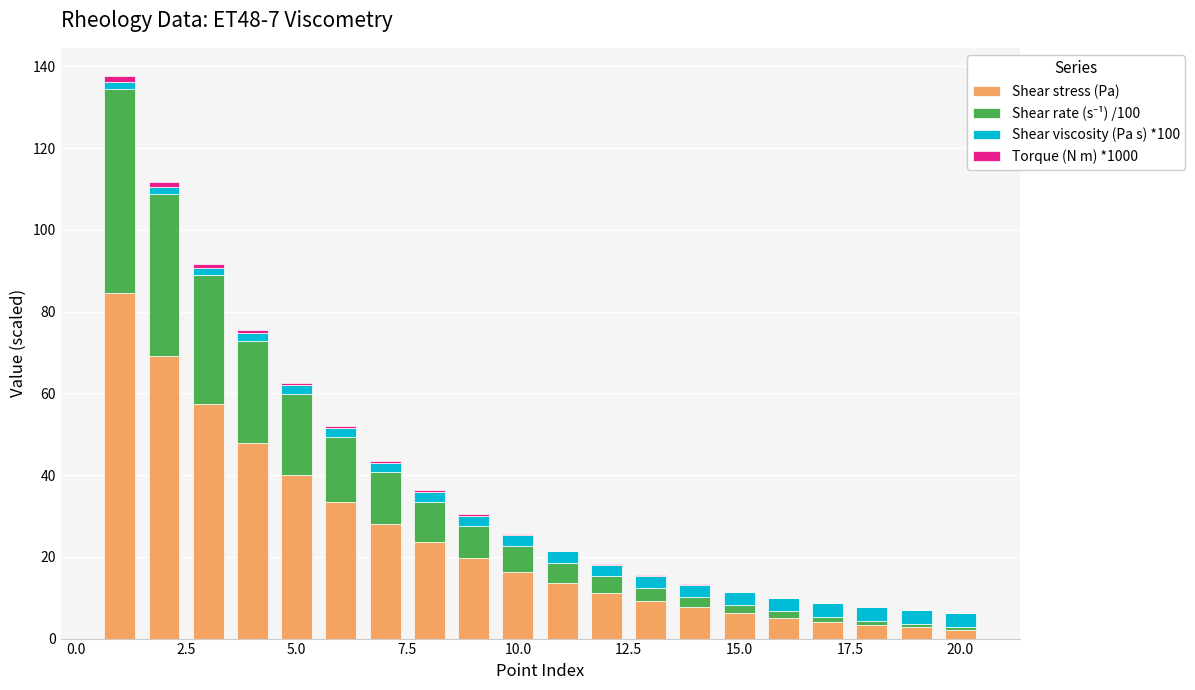

What is the sum of all Shear stress (Pa) values?

485.5